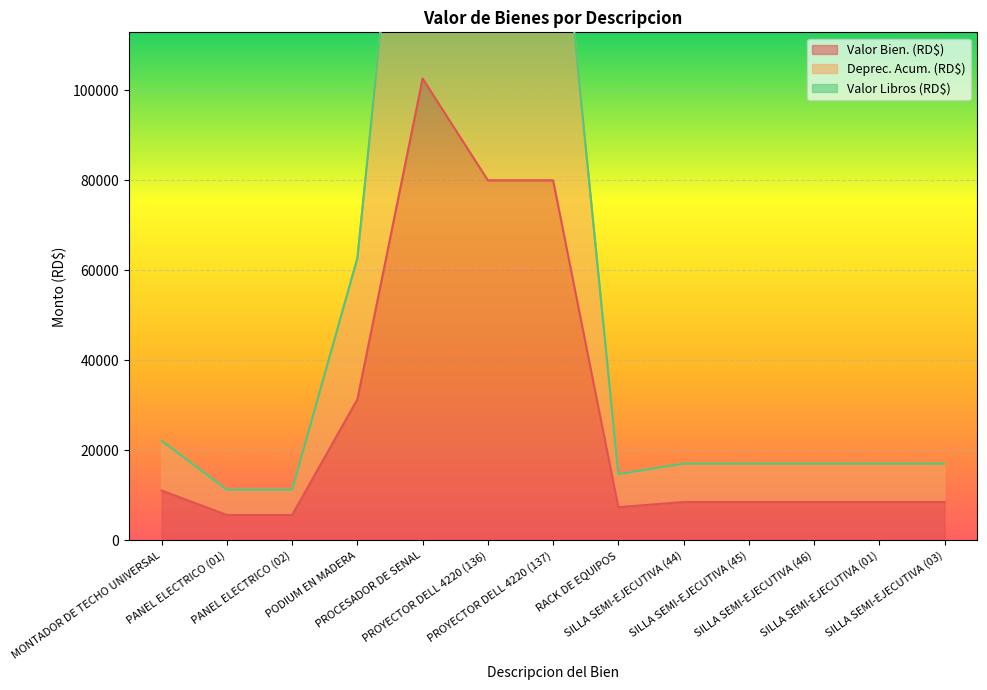

What is the difference between the maximum and minimum values in the Deprec. Acum. (RD$) series?

193997.9